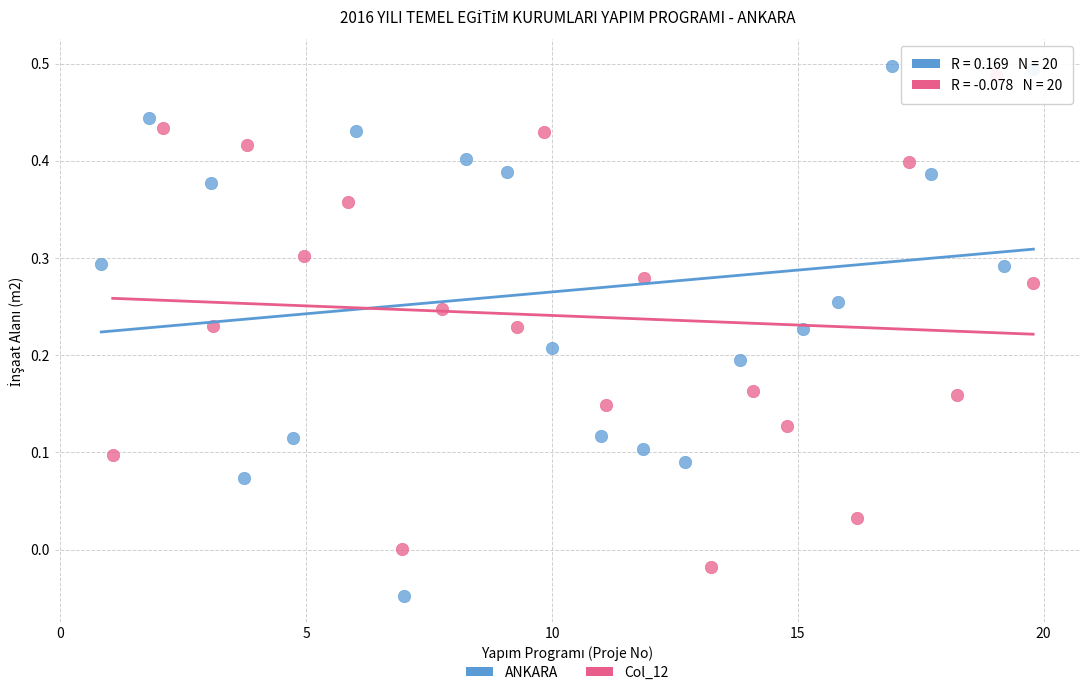

Which series reaches the minimum Y coordinate?

ANKARA